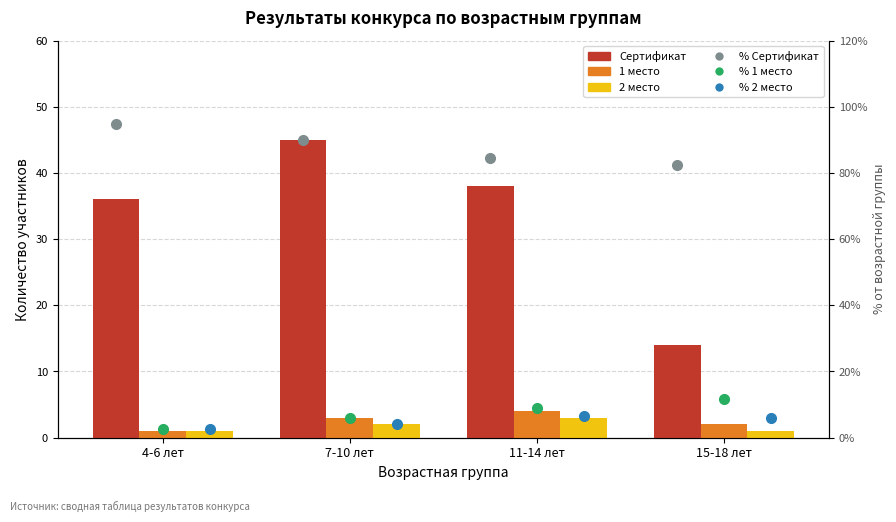

Reading left to right, list all the values displayed in this chart.

Сертификат: 36.0	45.0	38.0	14.0
1 место: 1.0	3.0	4.0	2.0
2 место: 1.0	2.0	3.0	1.0
% Сертификат: 94.7	90.0	84.4	82.4
% 1 место: 2.6	6.0	8.9	11.8
% 2 место: 2.6	4.0	6.7	5.9